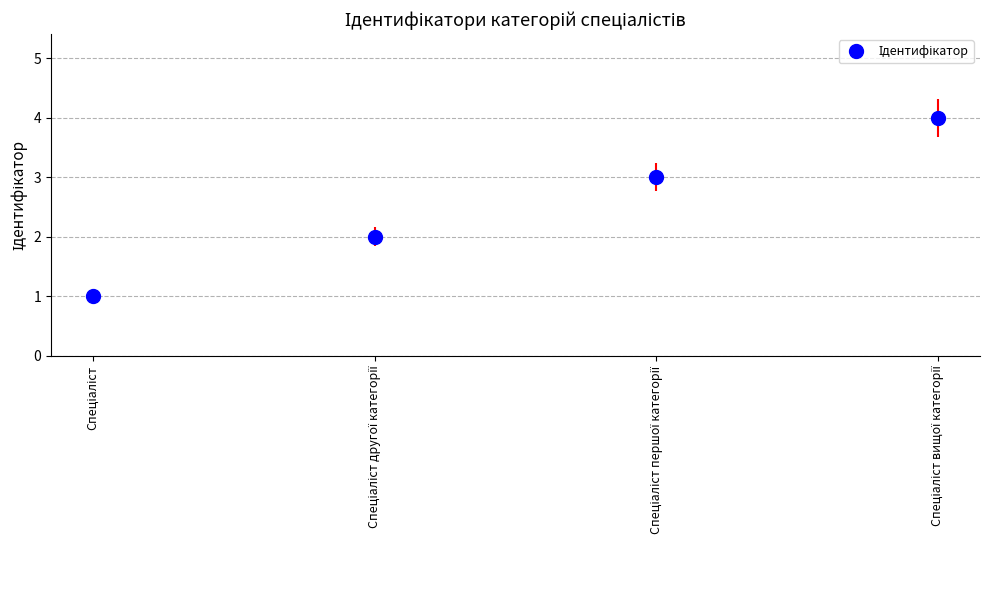

True or false: there are more than 0 points higher than both neighbors.

False